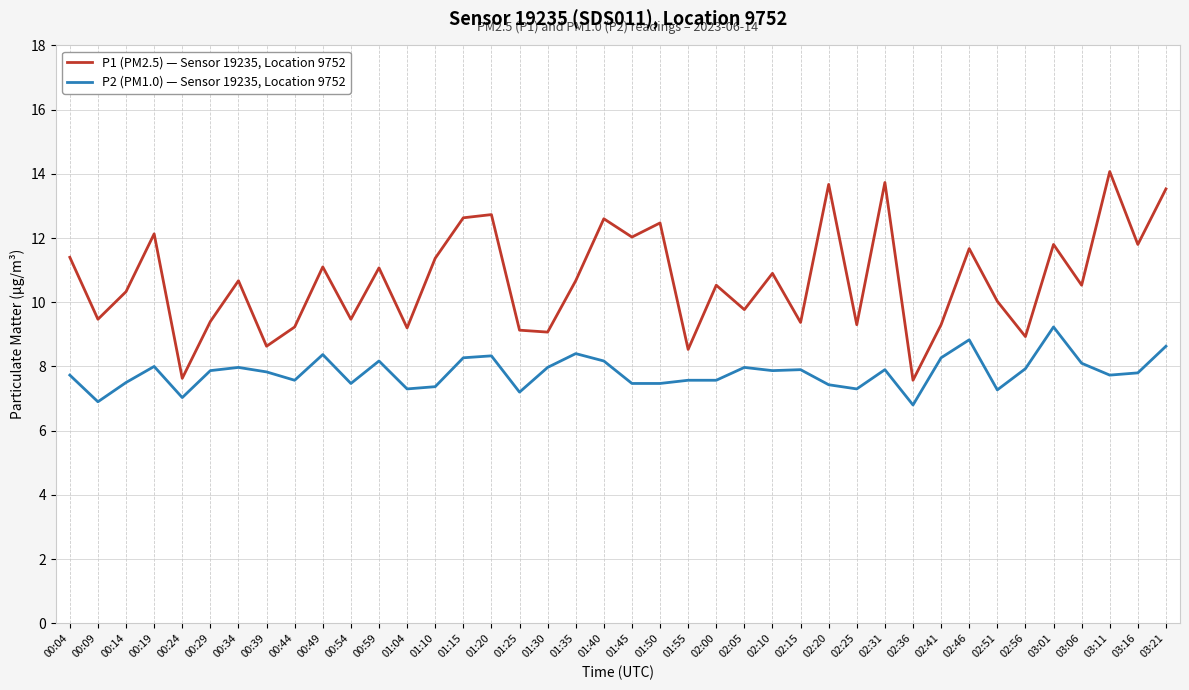

At which category does P2 (PM1.0) — Sensor 19235, Location 9752 reach its first local valley?

00:09